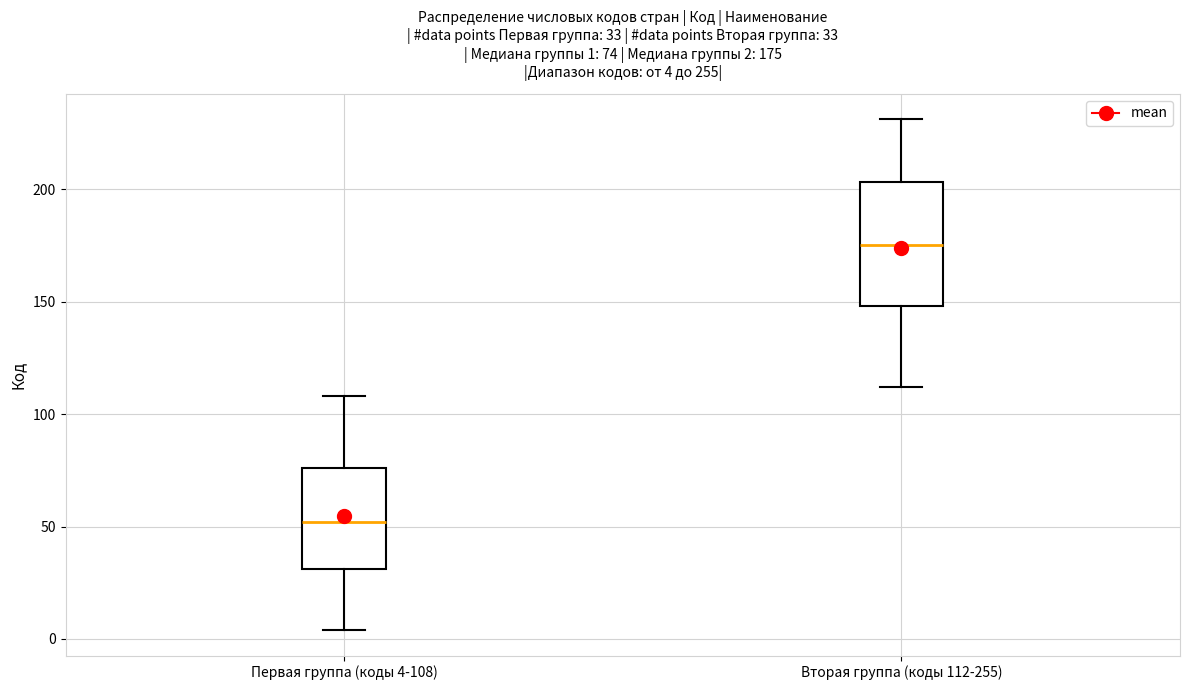

Which box has the lowest median line?

Первая группа (коды 4-108)